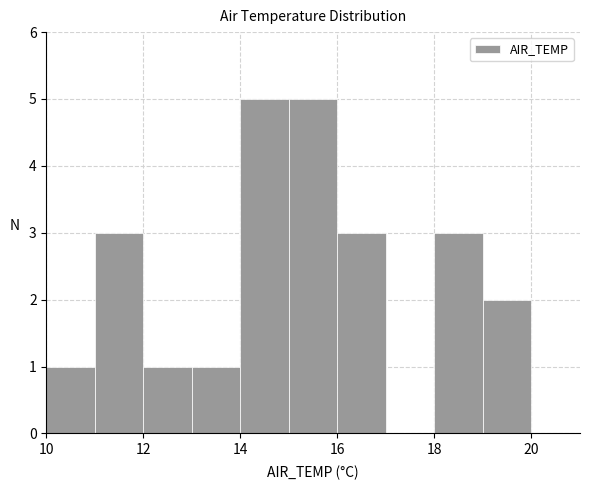

Reading left to right, list every bar in this chart as the range it spans on the x-axis followed by its height. The values are not printed on the chart, so give them approximately, as read against the axis.

10 to 11: 1
11 to 12: 3
12 to 13: 1
13 to 14: 1
14 to 15: 5
15 to 16: 5
16 to 17: 3
17 to 18: 0
18 to 19: 3
19 to 20: 2
20 to 21: 0